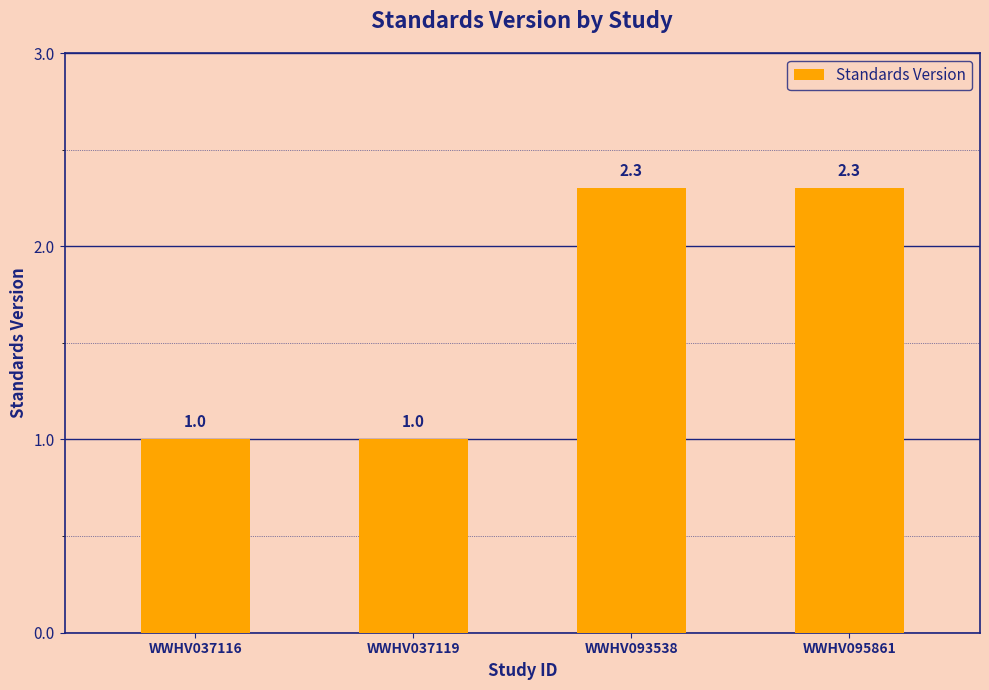

What is the difference between the maximum and minimum values?

1.3